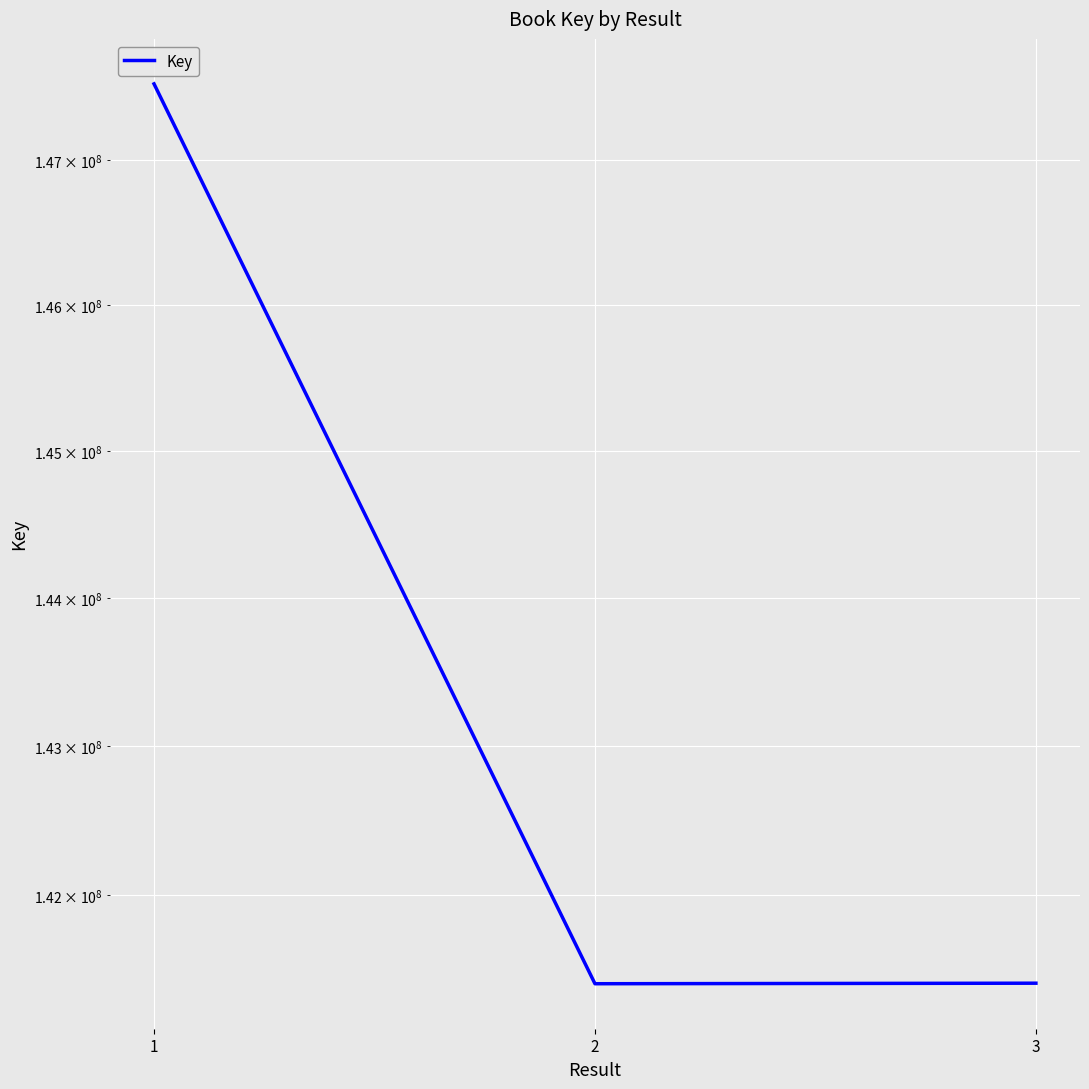

The chart shows a value of 208417069 at 3. True or false?

False